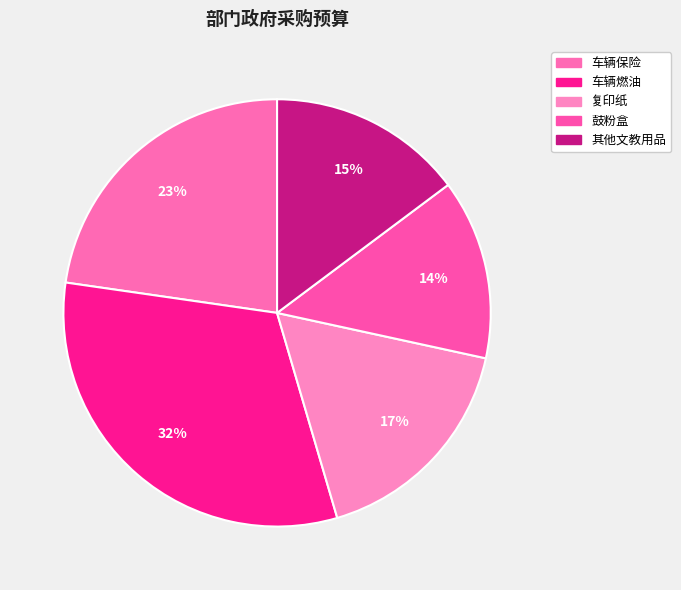

Count the number of slices in the pie.

5